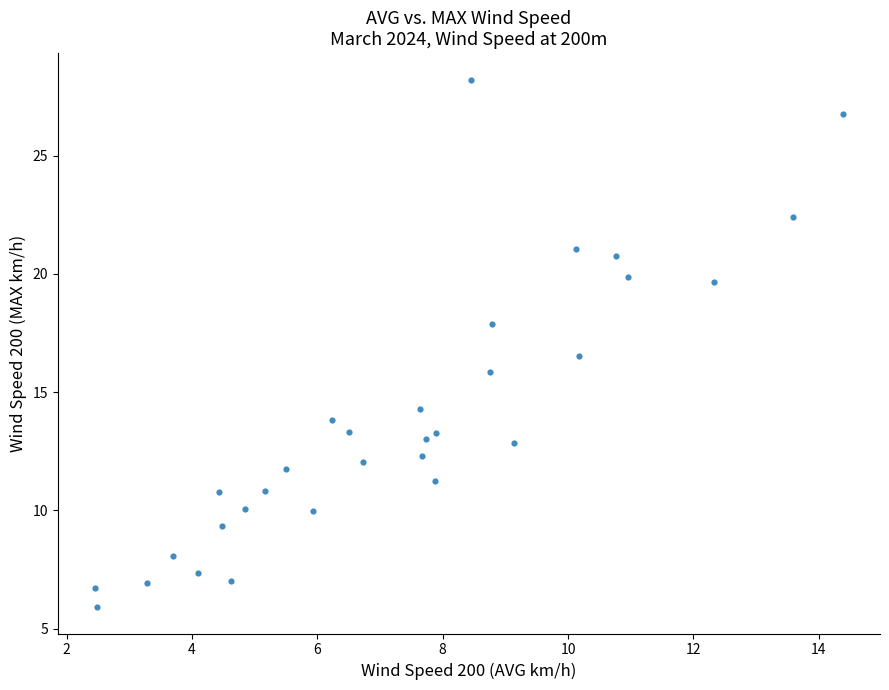

What is the range of X values (max minus min)?

11.9